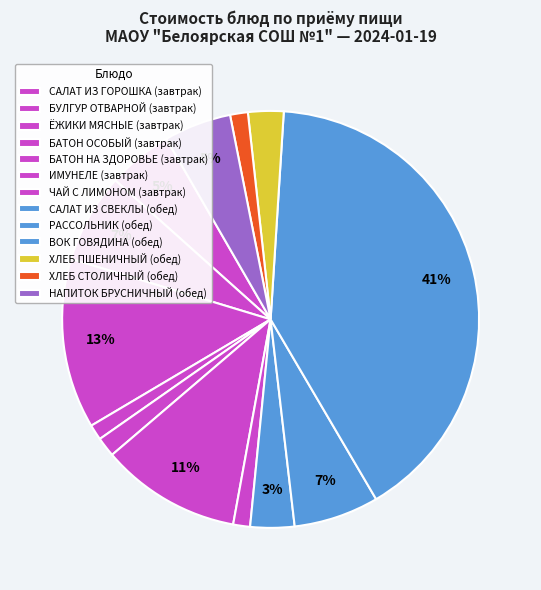

What percentage is the ХЛЕБ СТОЛИЧНЫЙ slice, to the nearest percent?

1%